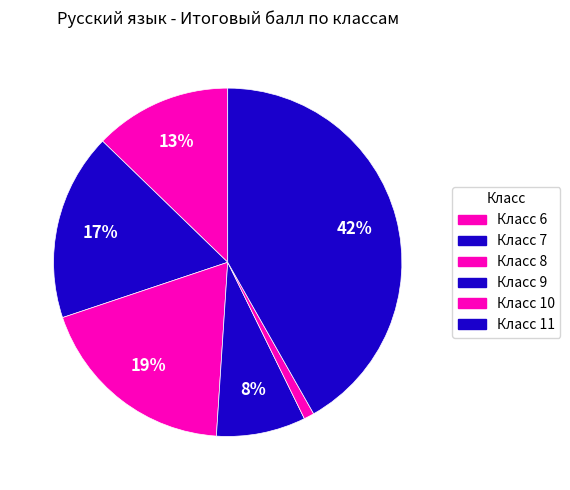

Count the number of slices in the pie.

6